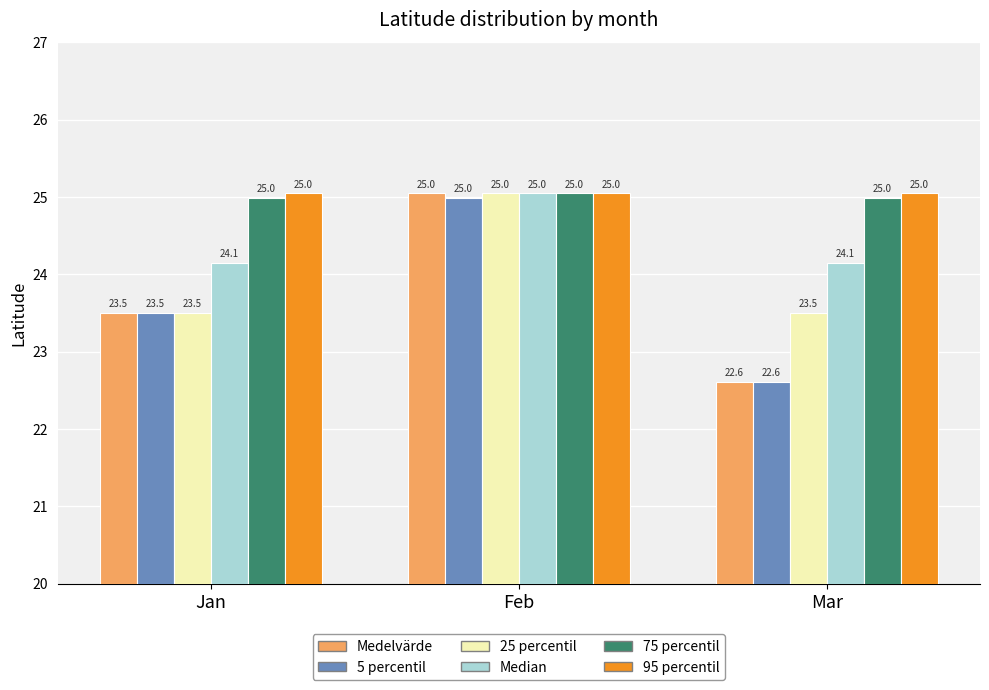

Reading left to right, transcribe all the data shown in this chart.

Medelvärde: 23.5	25.0	22.6
5 percentil: 23.5	25.0	22.6
25 percentil: 23.5	25.0	23.5
Median: 24.1	25.0	24.1
75 percentil: 25.0	25.0	25.0
95 percentil: 25.0	25.0	25.0